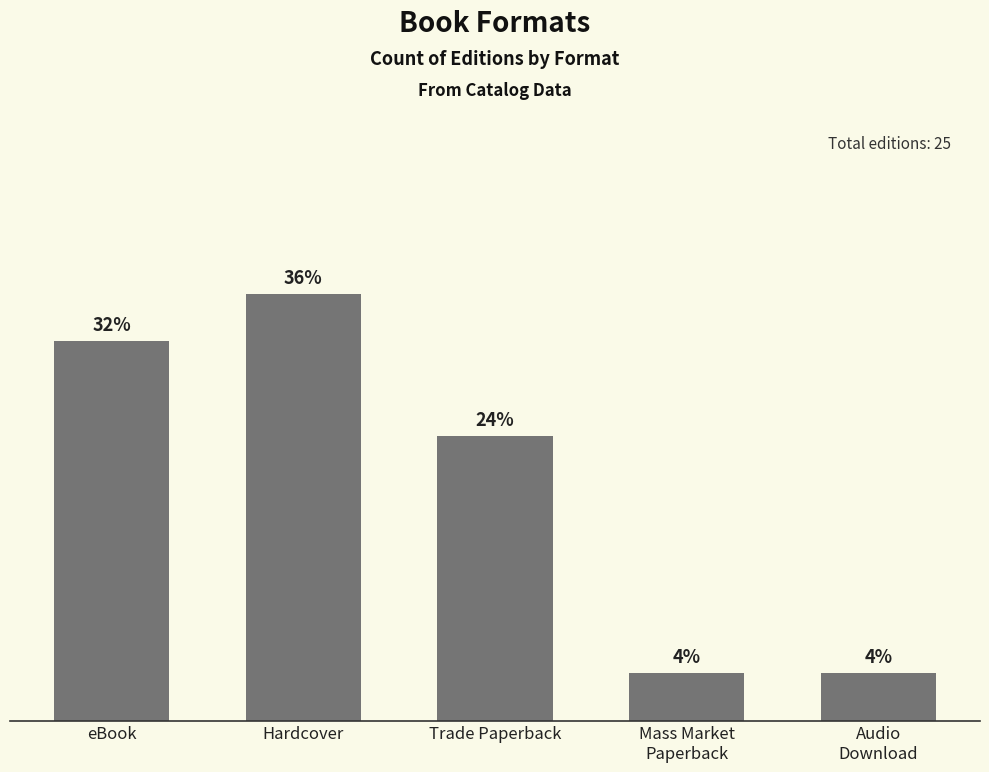

Are the bars horizontal?

No